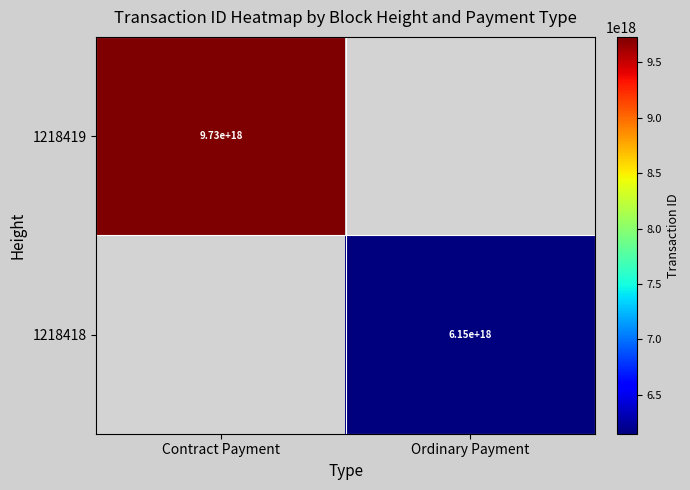

True or false: 1218419 has a value of 9730000000000000000 at Contract Payment.

True